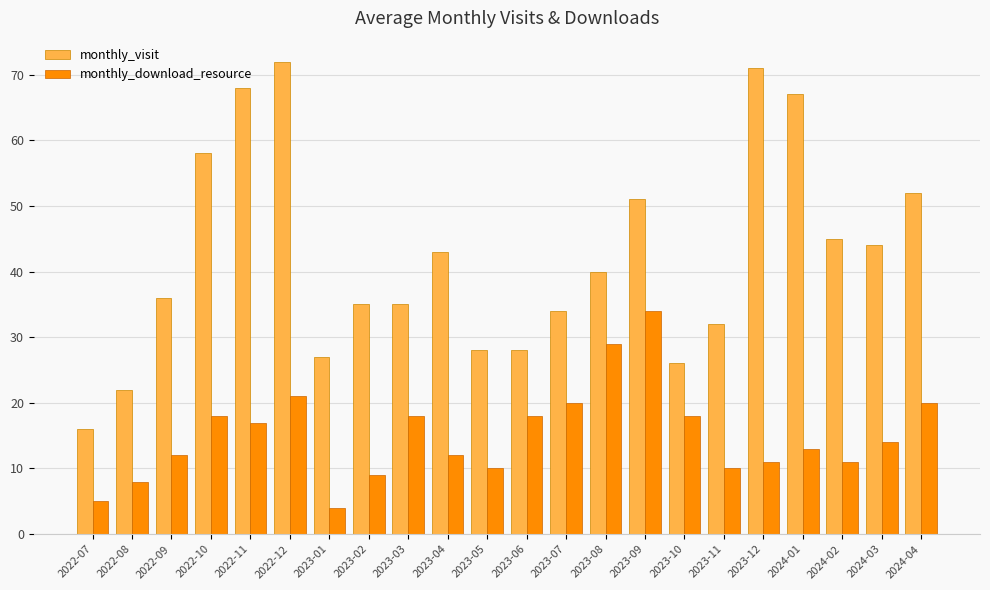

What is the value of the monthly_visit bar at the 6th from the left?

72